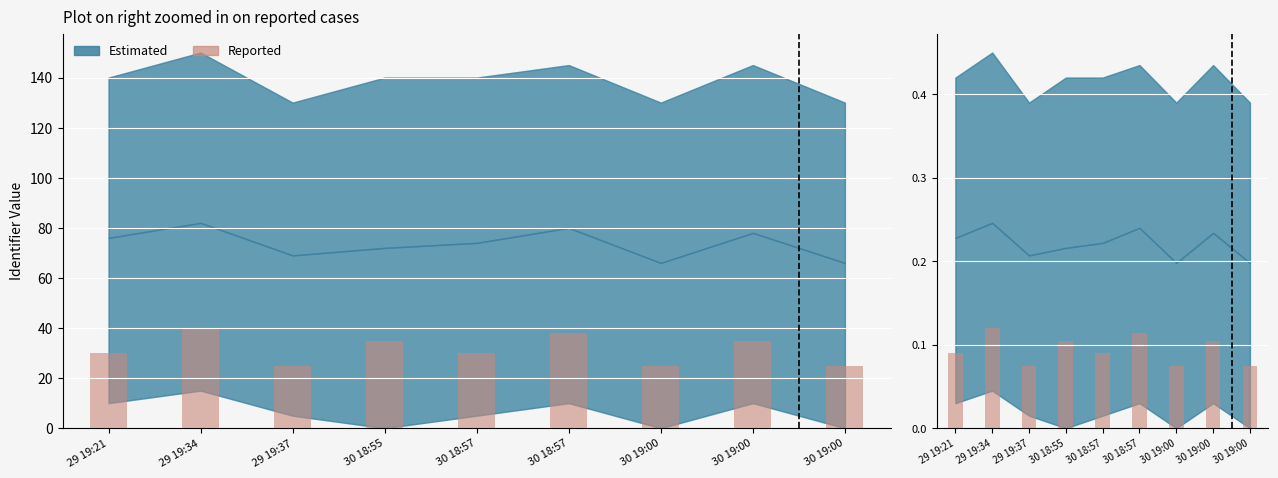

The chart shows a value of 0.1 at 29 19:34. True or false?

True